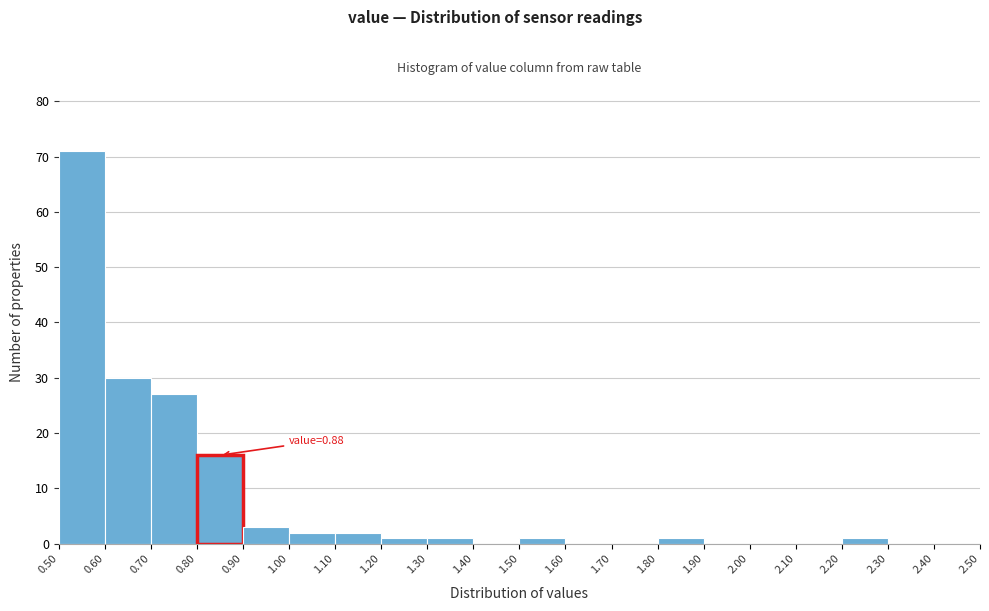

Over which range of the x-axis is the bar tallest?

0.50 to 0.60